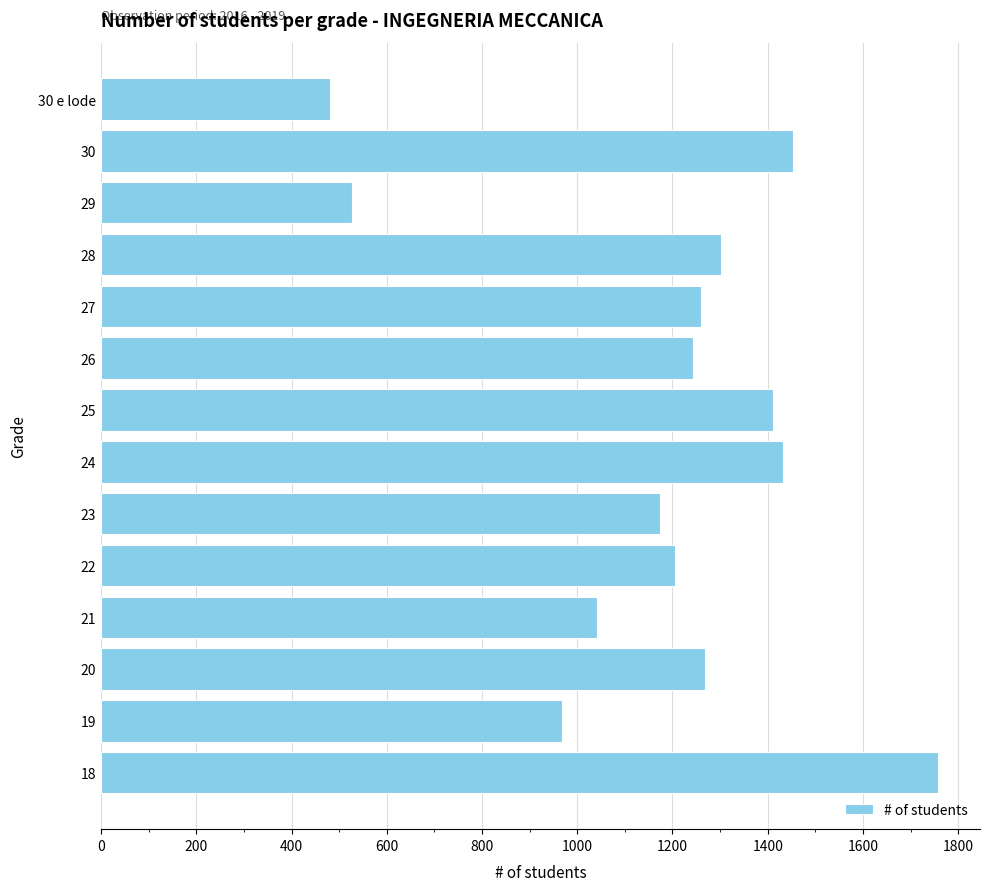

What is the average value?

1180